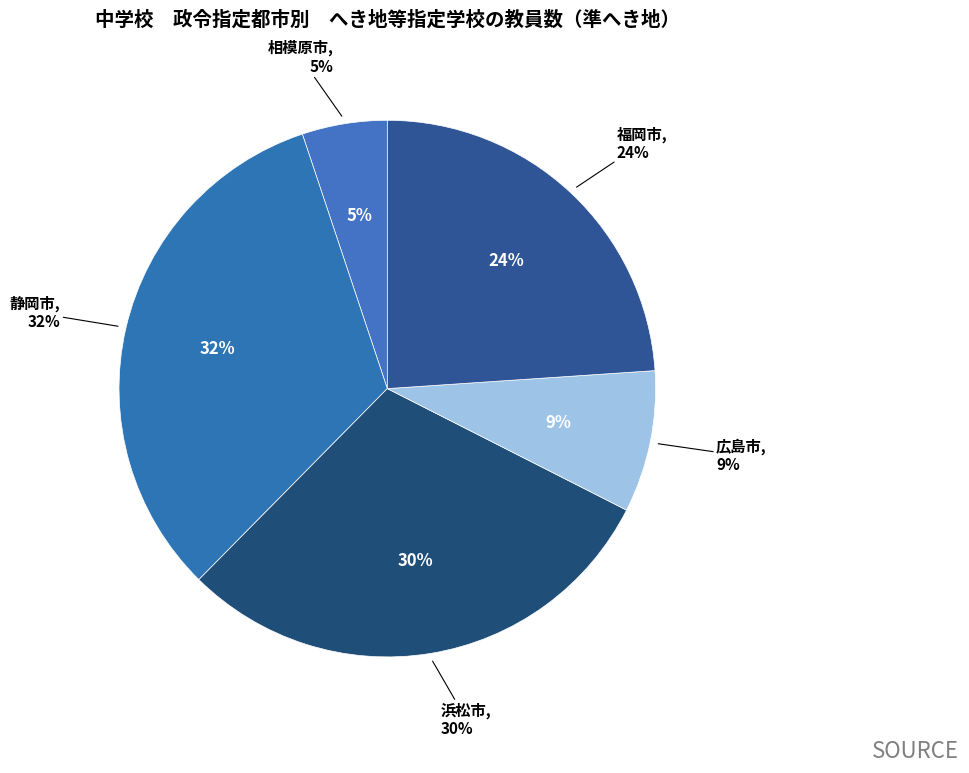

How much of the chart is everything except 相模原市?

94.9%